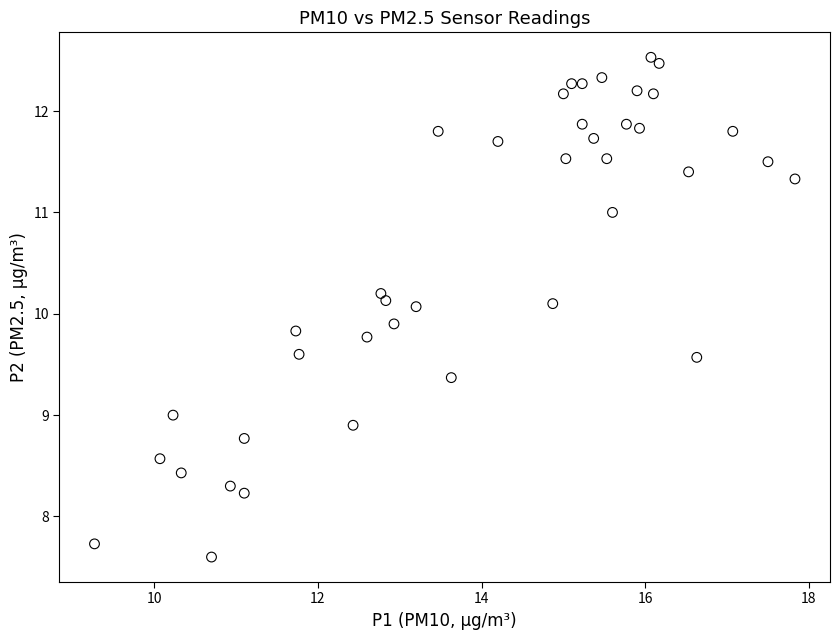

What is the range of Y values (max minus min)?

4.9